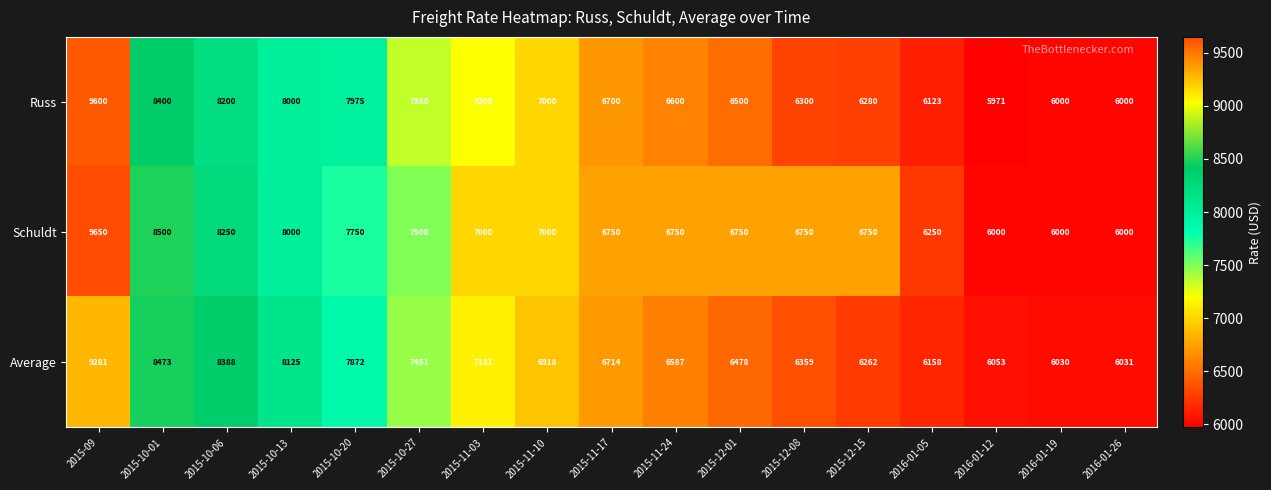

Which series changed the most between 2015-10-20 and 2016-01-26?

Russ